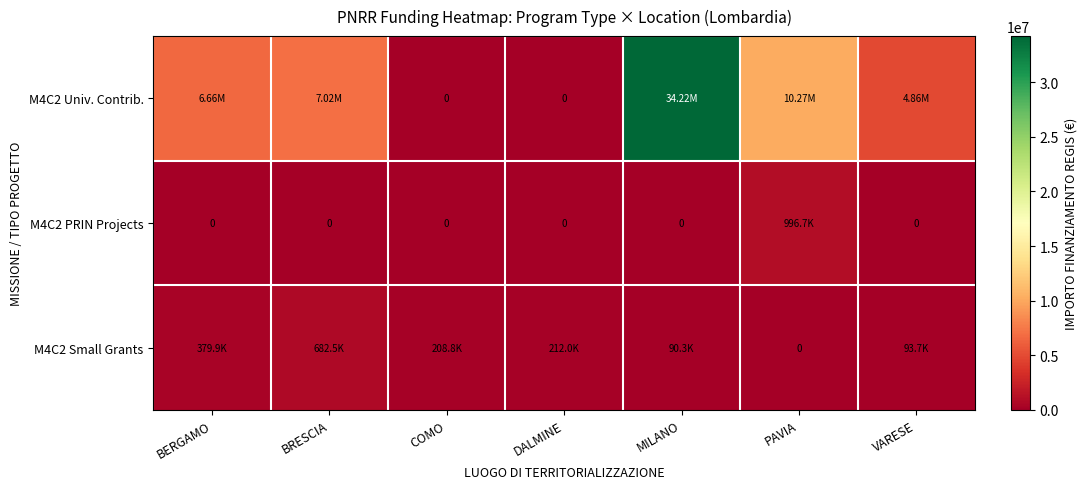

Which series has the largest total across all categories?

M4C2 Univ. Contrib.